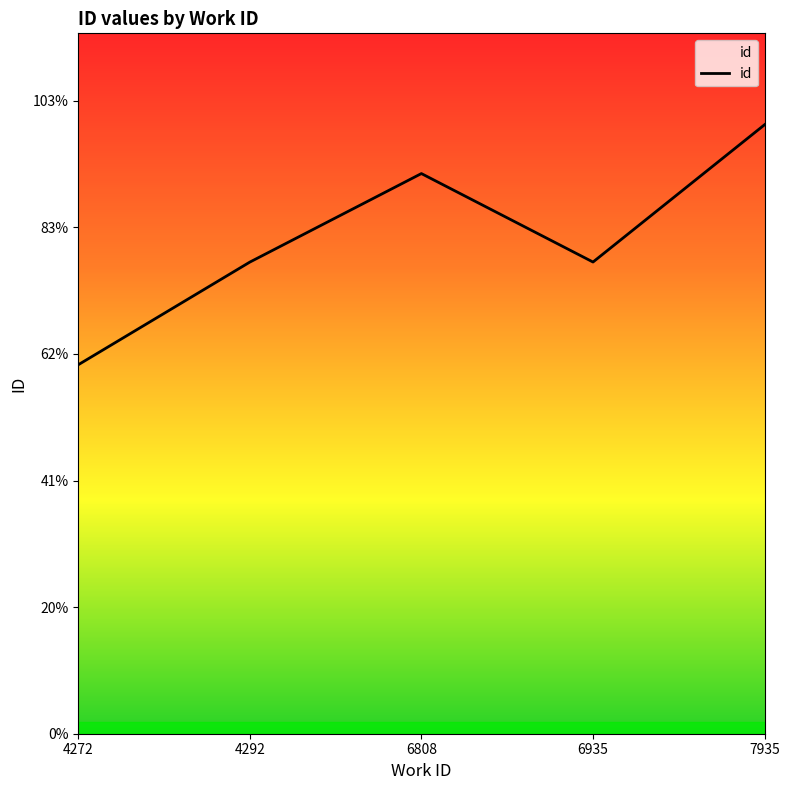

Does the chart display data point markers on the line(s)?

No